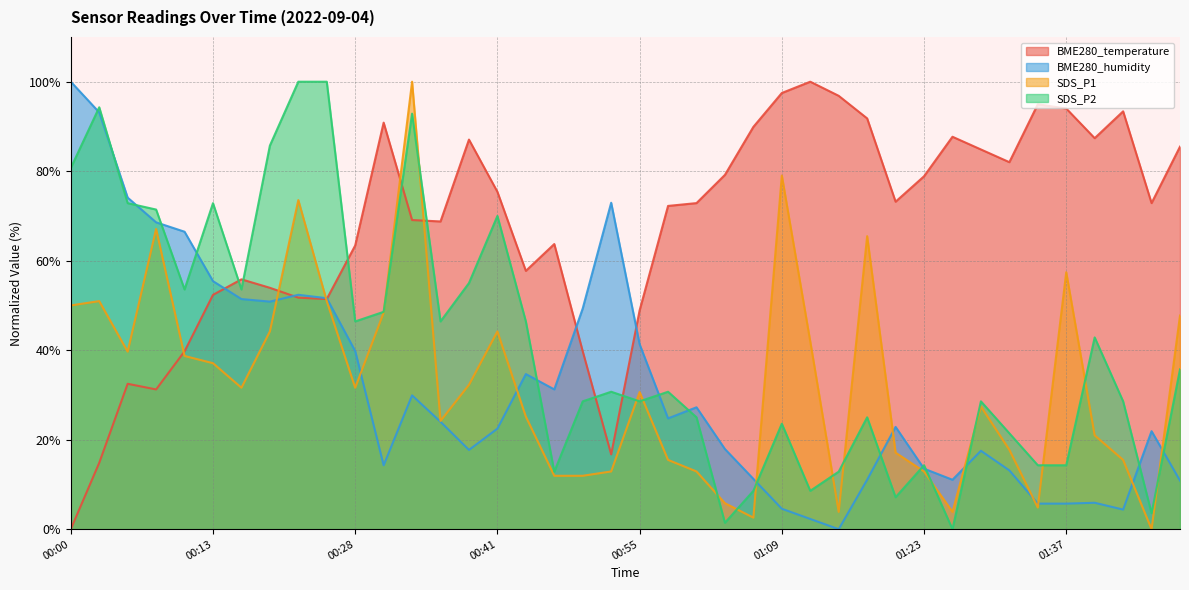

At how many categories does at least one series exceed 25?

40